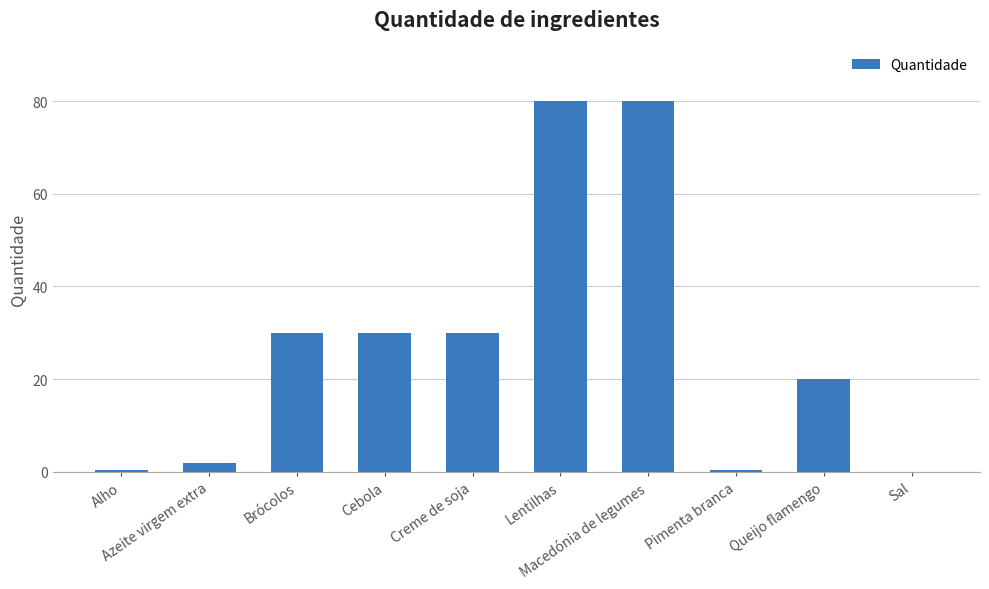

Are the bars horizontal?

No